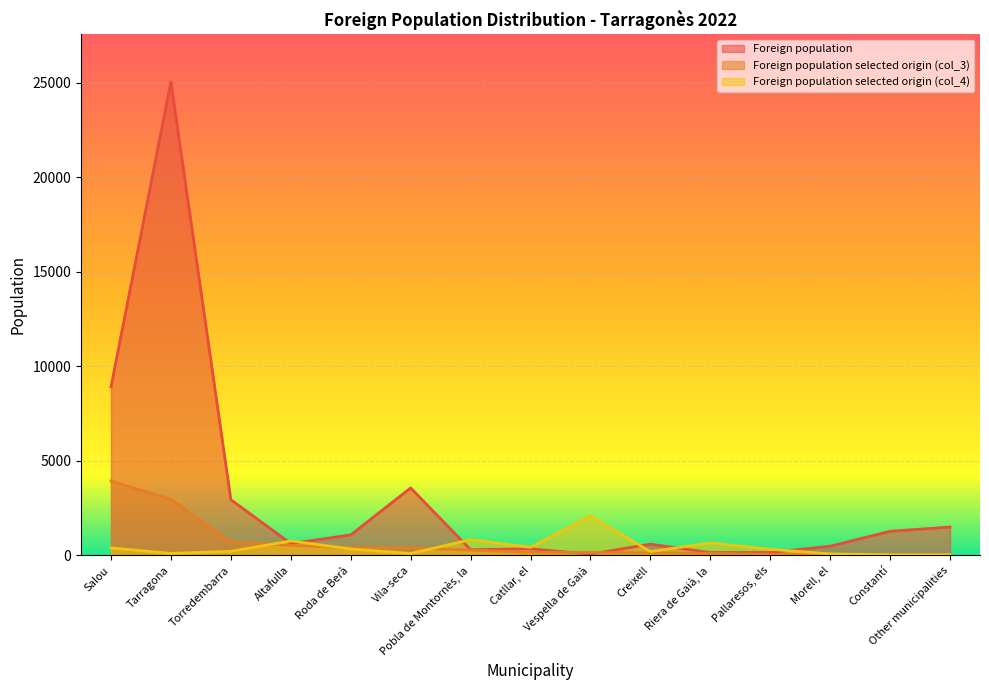

At how many categories does at least one series exceed 14360?

1